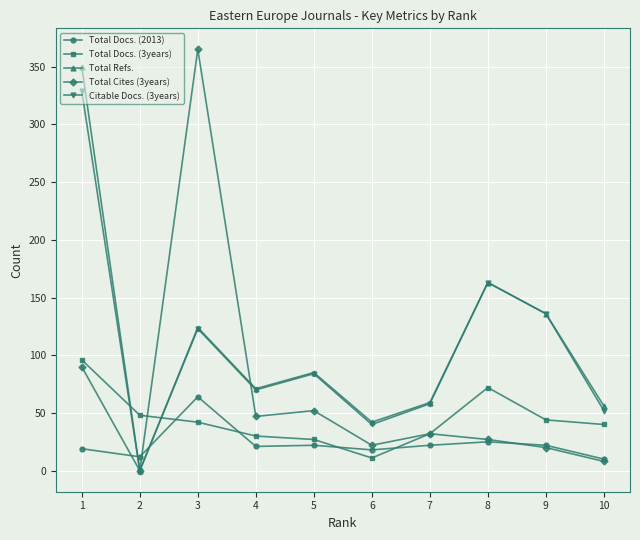

What is the average value of the Total Docs. (3years) series?

44